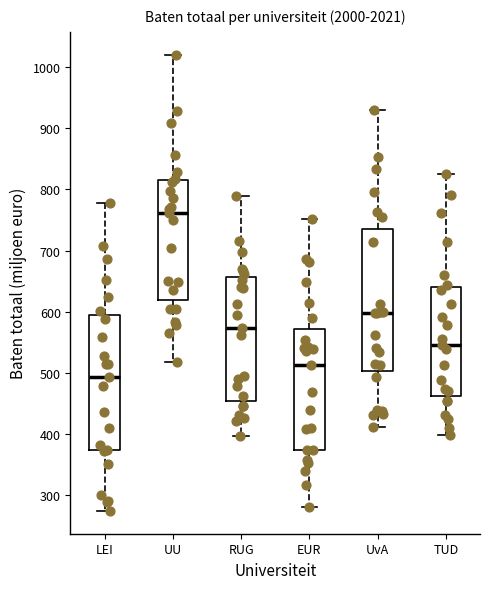

Where does the upper whisker of the box for UvA end on the y-axis? The values are not printed on the chart, so give them approximately, as read against the axis.

930